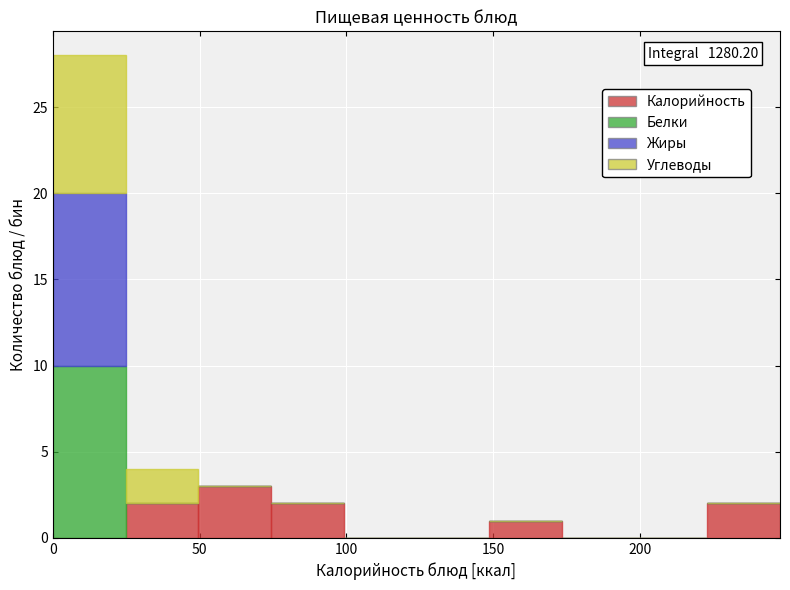

Which range on the x-axis has the tallest stacked bar (by total height)?

0 to 25